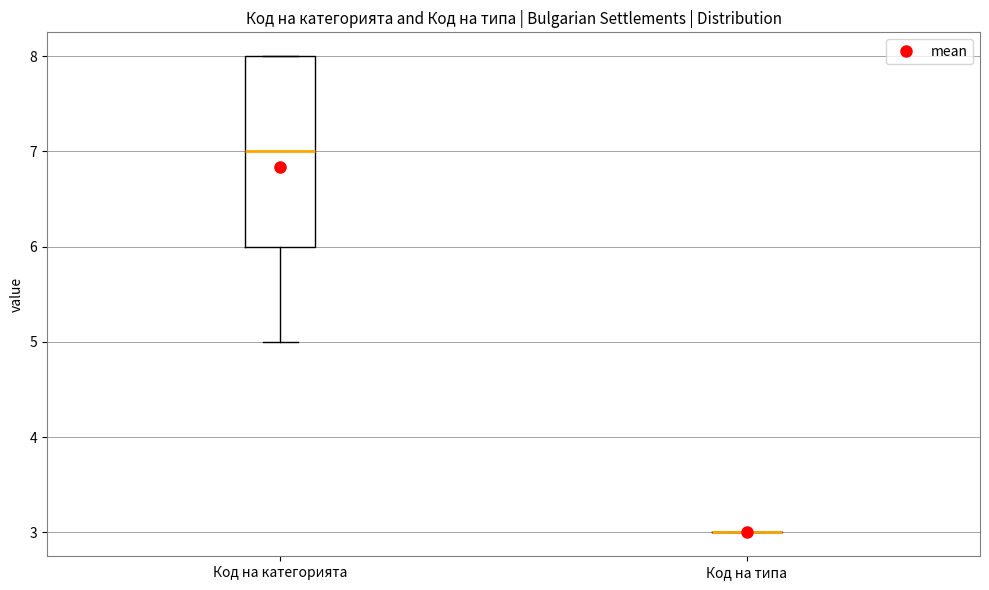

Comparing the boxes themselves (not the whiskers), which one is the tallest?

Код на категорията